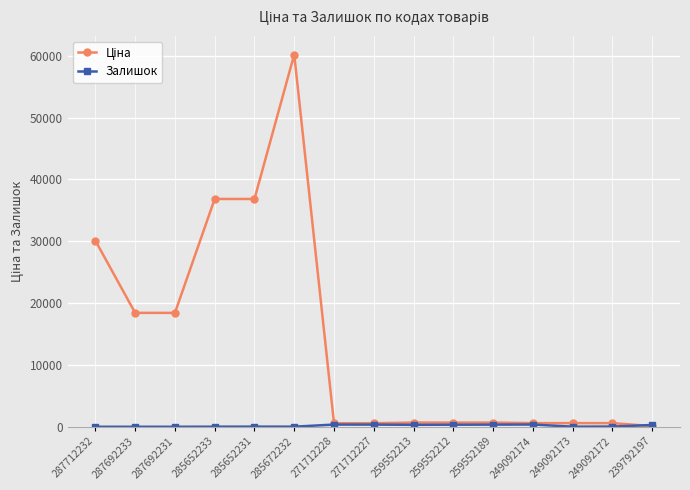

What is the difference between the highest and lowest values at 287712232?

30102.8